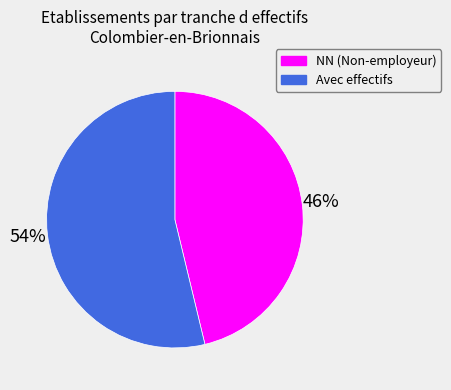

To the nearest percent, what is the average slice percentage?

50%